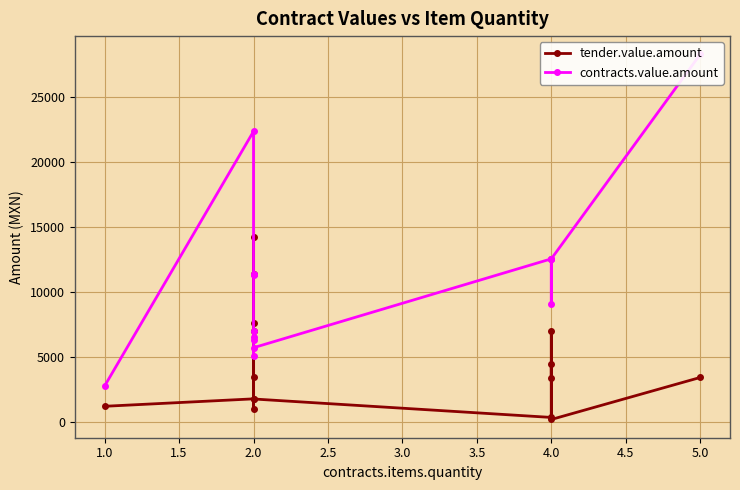

List the series in order of their overall mean, highest first.

contracts.value.amount, tender.value.amount